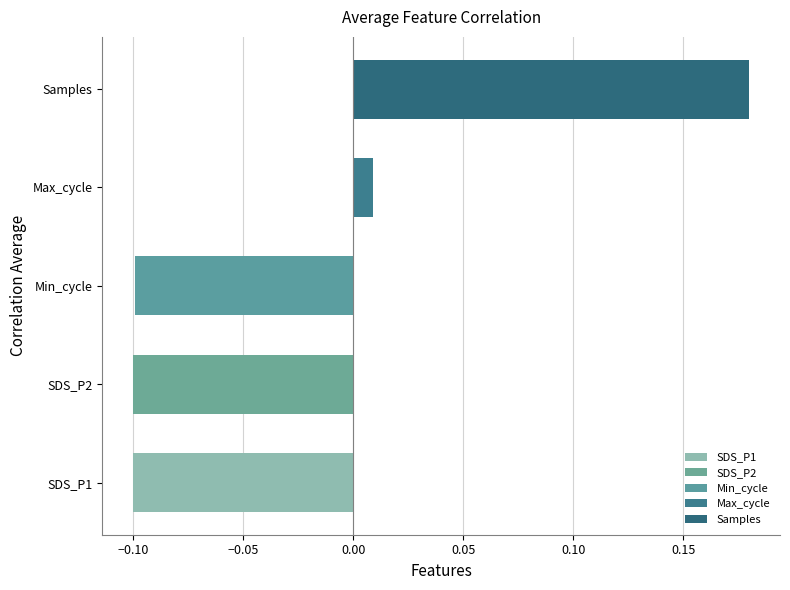

Is it true that the value at SDS_P1 is -0.1?

True